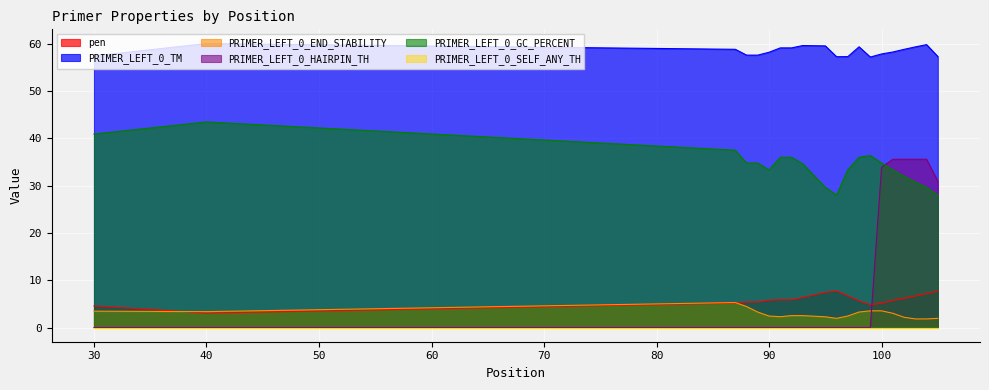

How many values in the pen series are below 5?

3